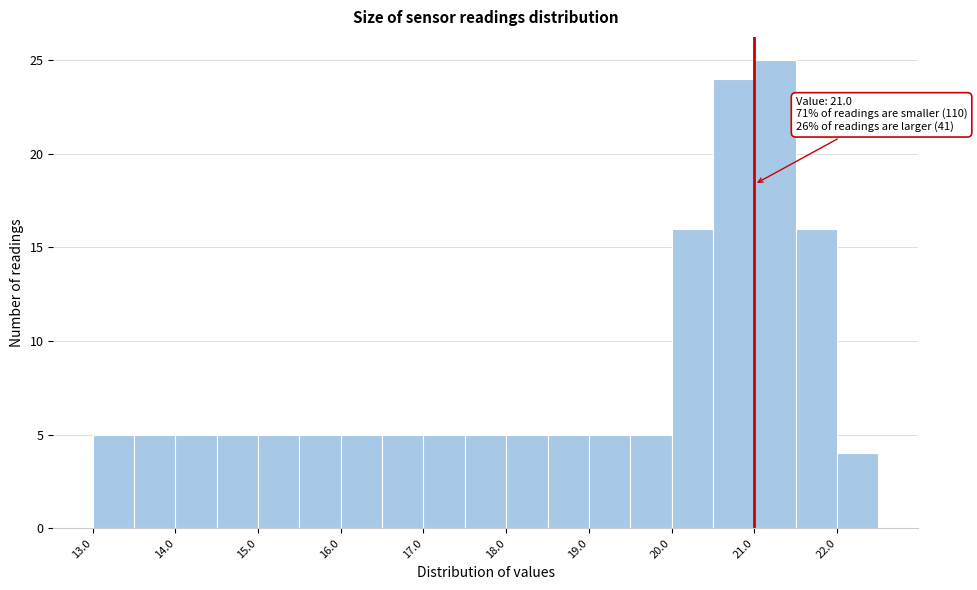

Which range on the x-axis has the tallest bar?

21.0 to 21.5